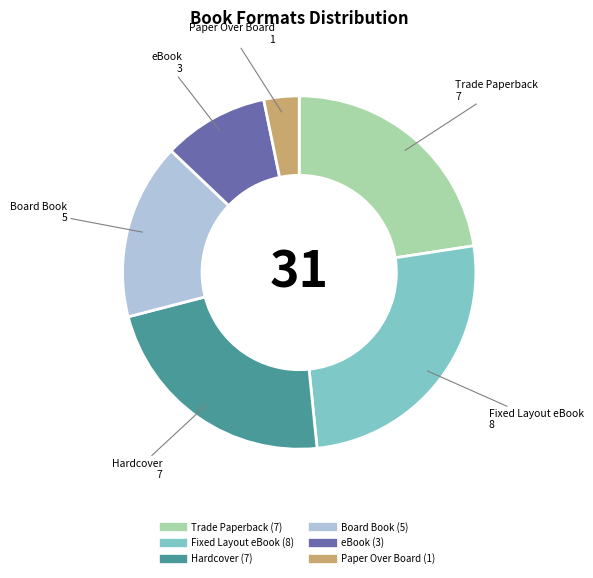

How many slices are in this pie chart?

6